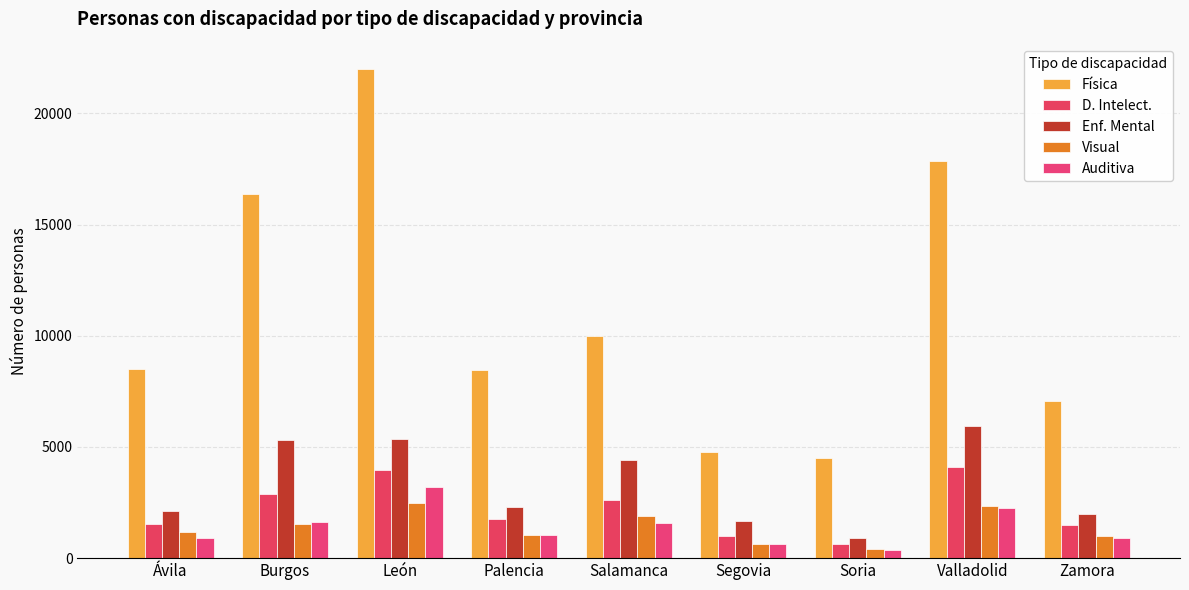

Which category has the lowest value across all series?

Soria